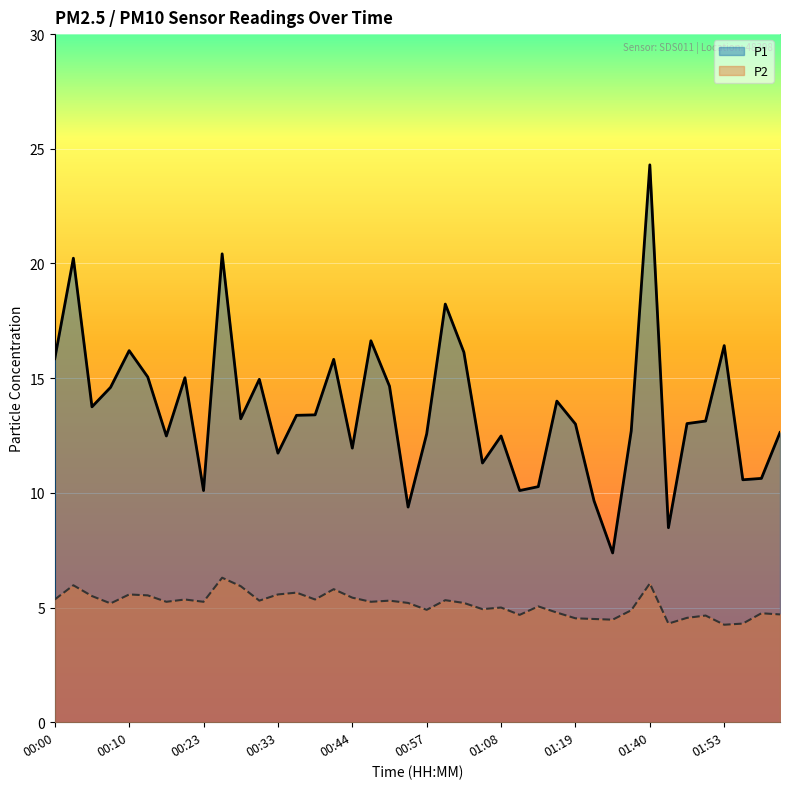

How many data points in P1 are above 13?

22